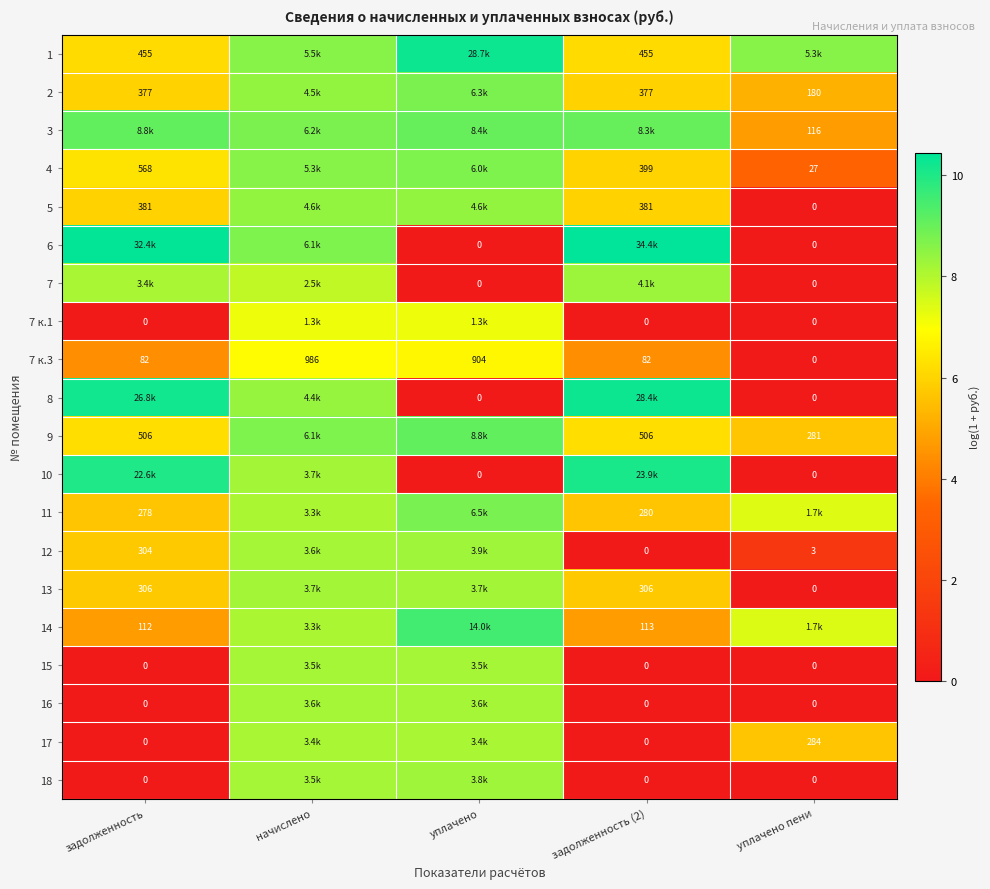

What is the spread (max minus min) of values at задолженность?

10.4